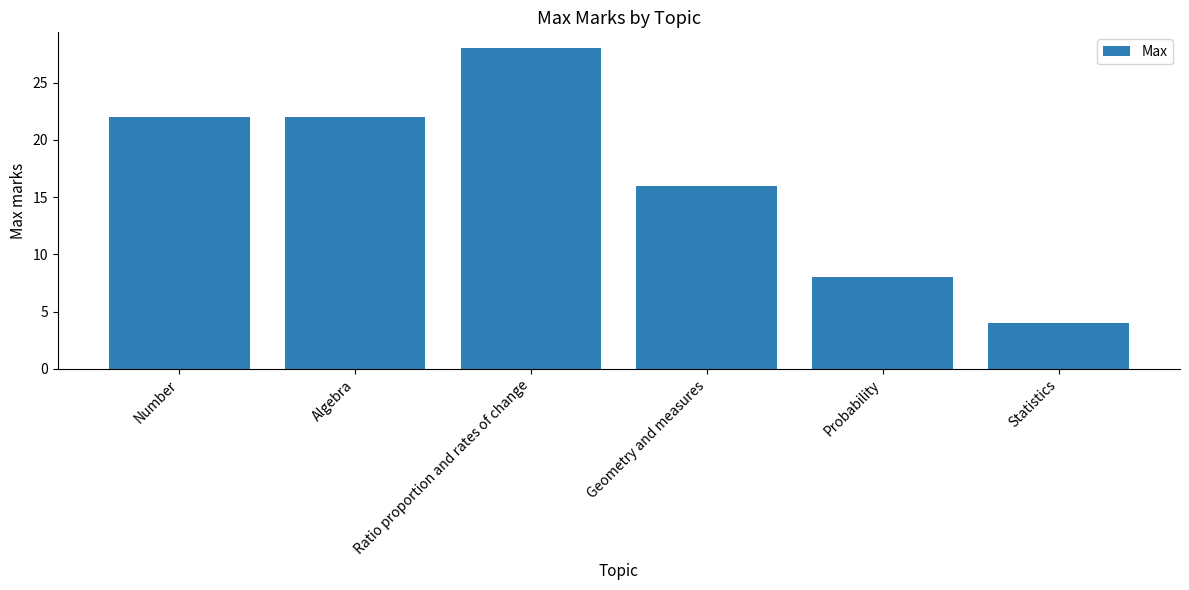

What position from the right is Statistics?

1